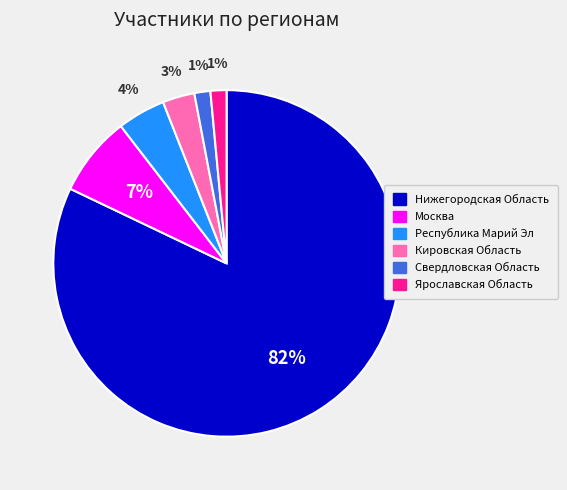

How many slices are in this pie chart?

6